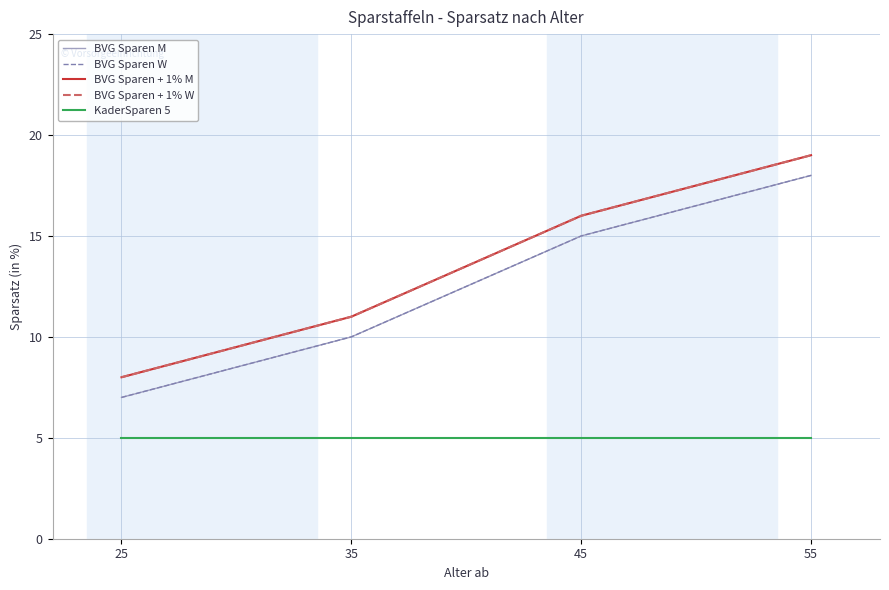

Does the chart have visible grid lines?

Yes